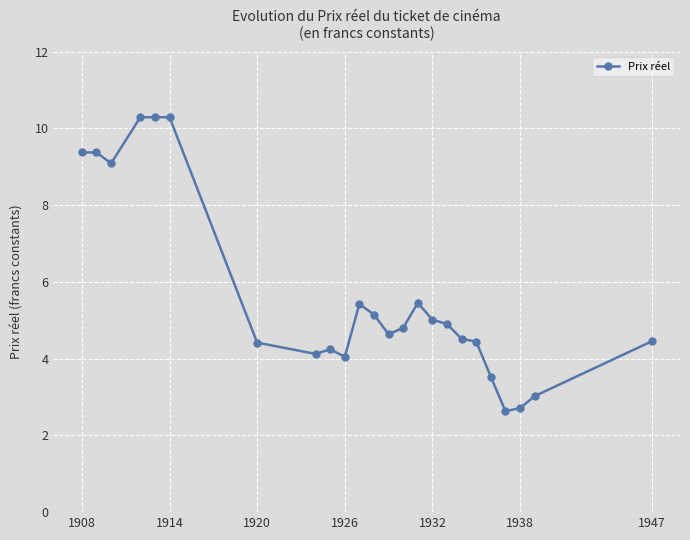

What is the difference between the maximum and second lowest values?

7.6